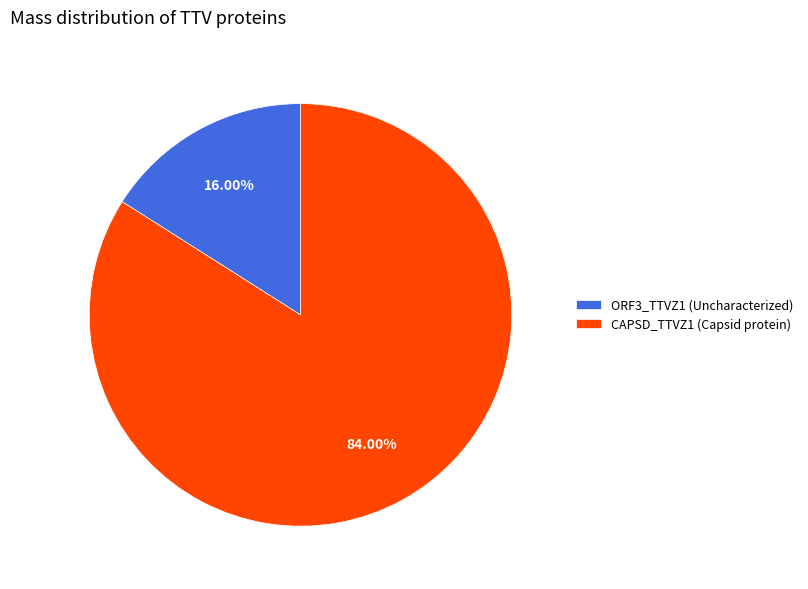

Is there a majority slice in this chart?

Yes